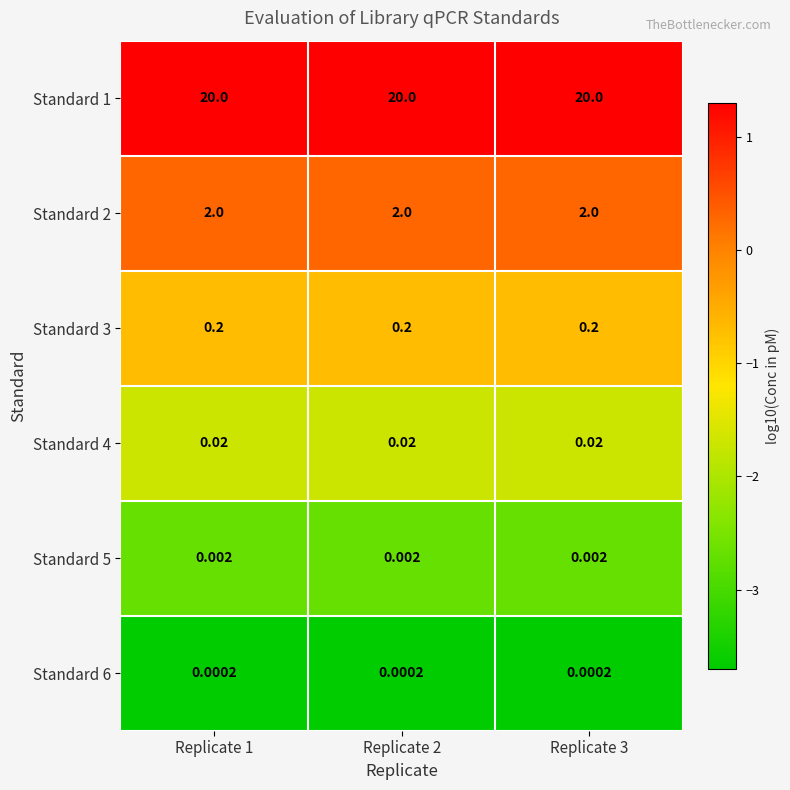

What is the total value across all series at Replicate 3?

22.2